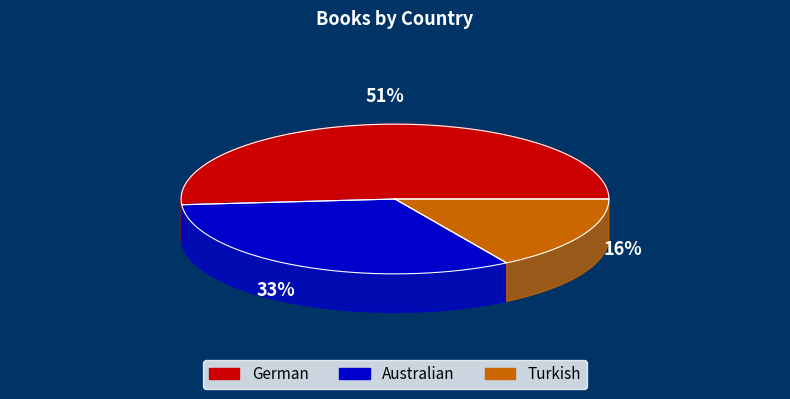

Count the number of slices in the pie.

3